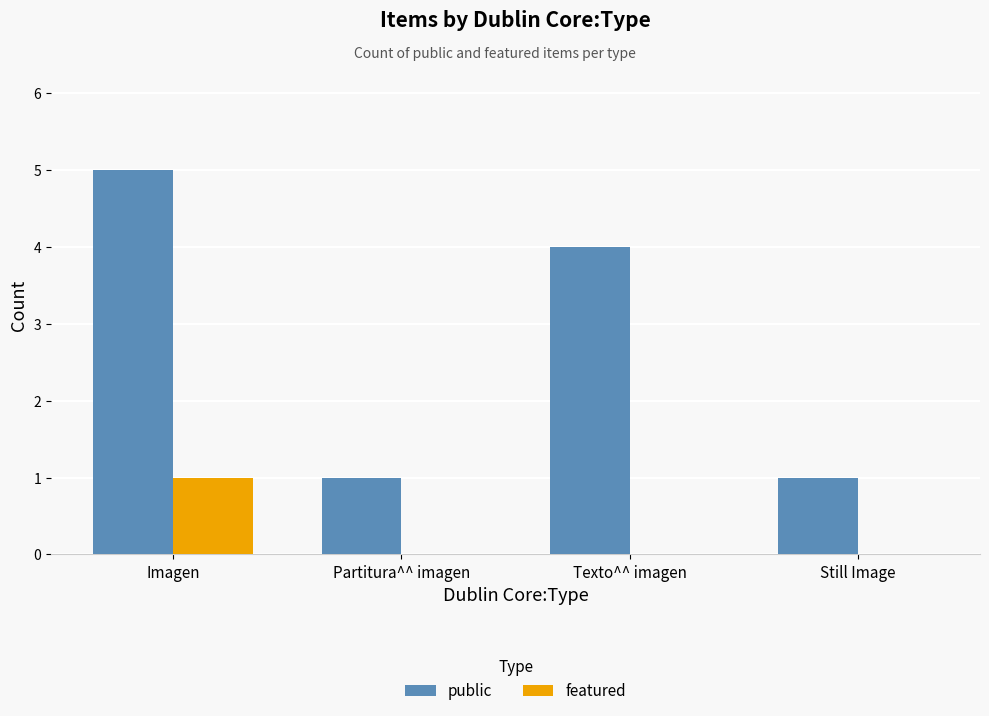

Count the number of data series in this chart.

2